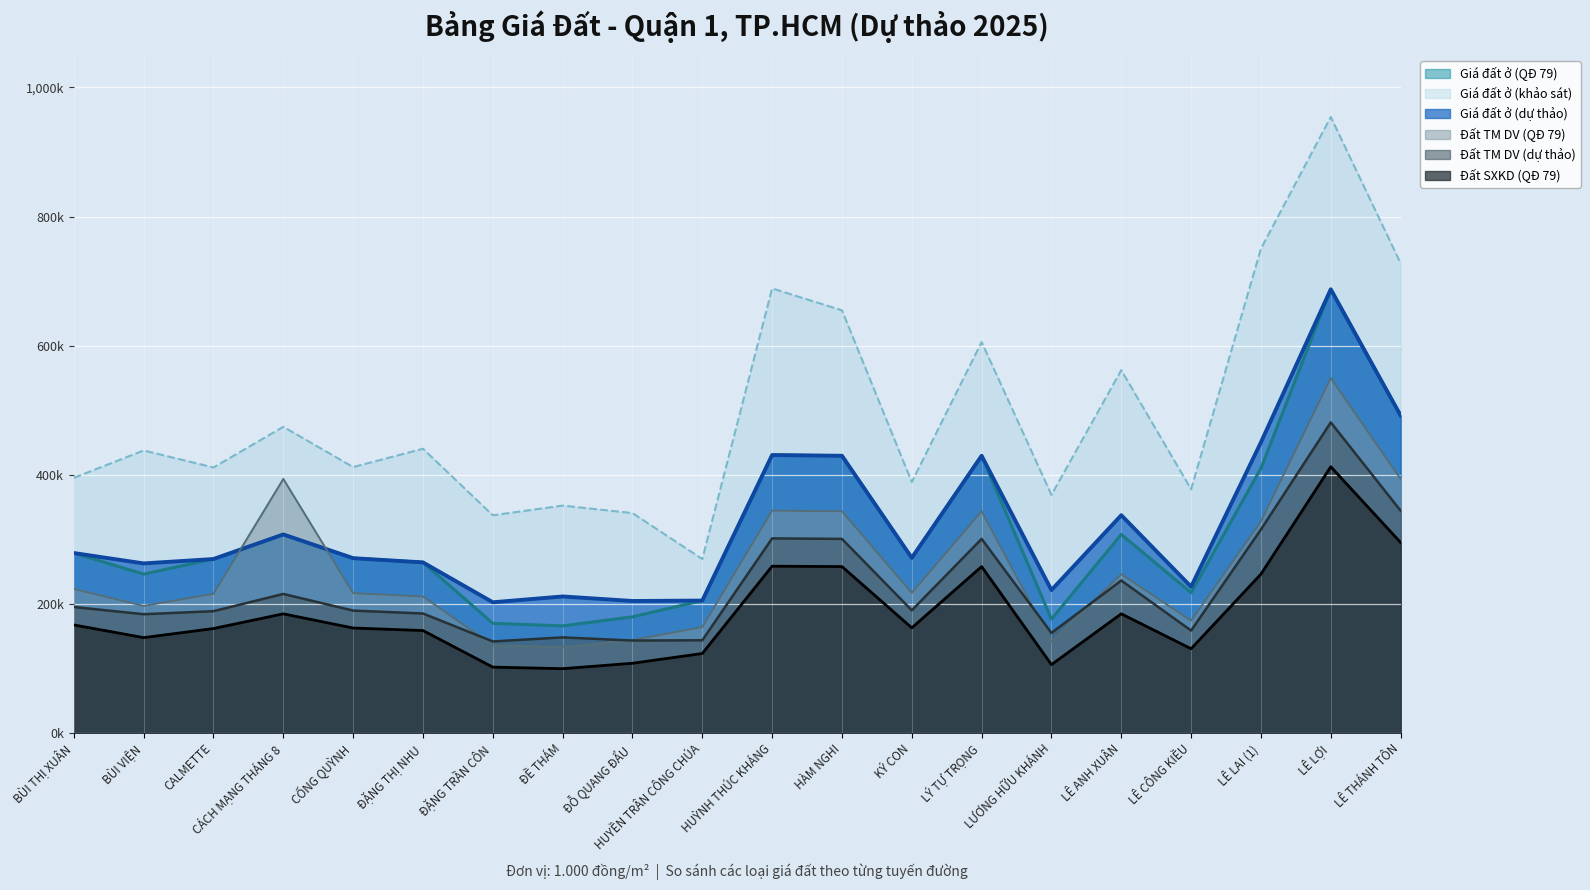

Which series has the largest range (max minus min)?

Giá đất ở (khảo sát)